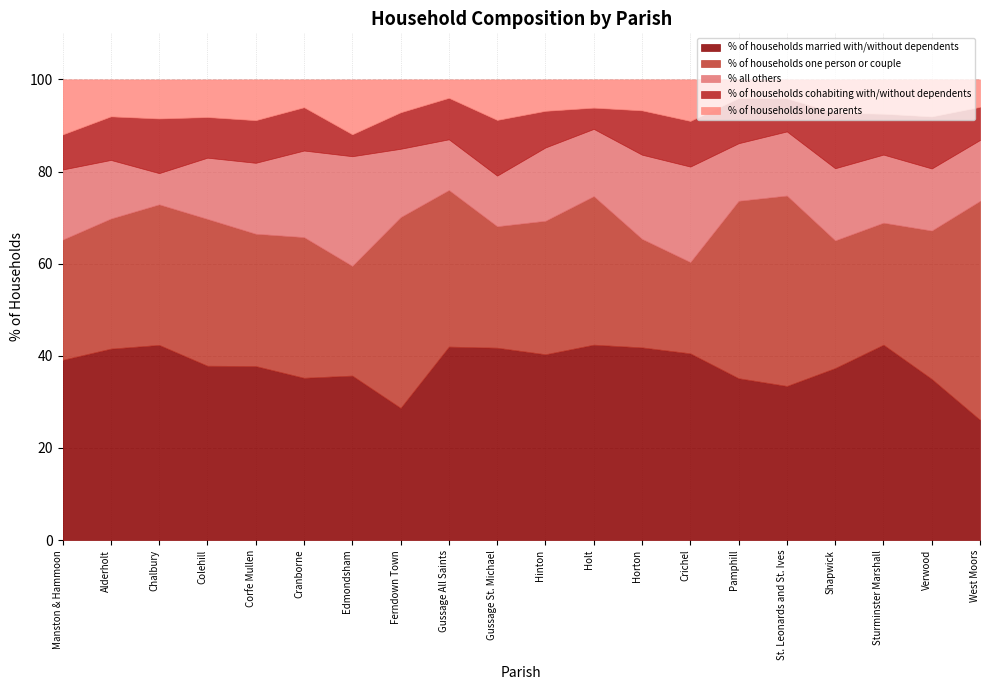

At which category does % of households married with/without dependents reach its first local peak?

Chalbury